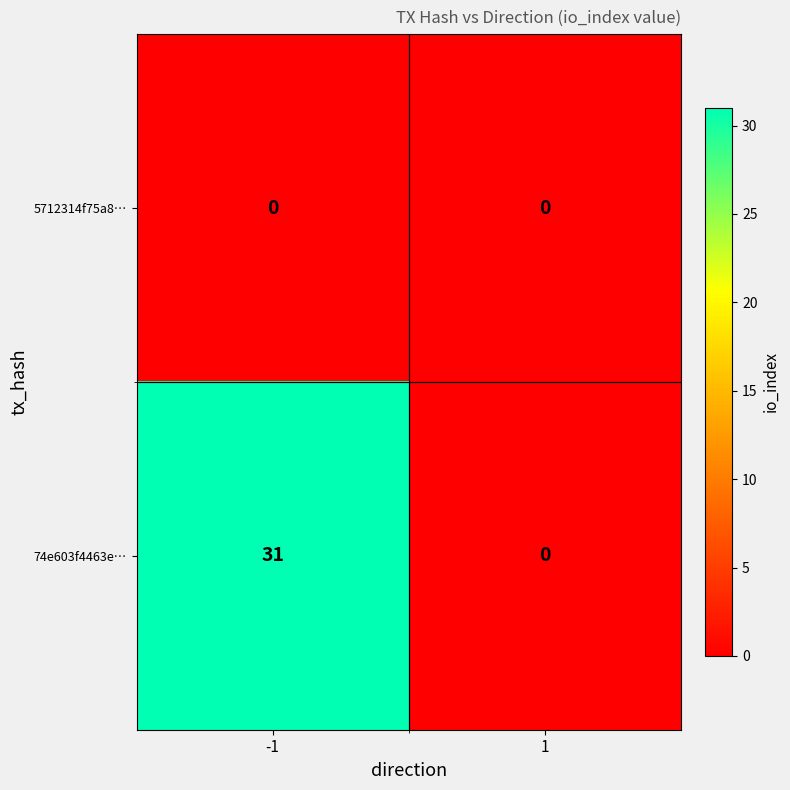

What is the maximum value shown in the chart?

31